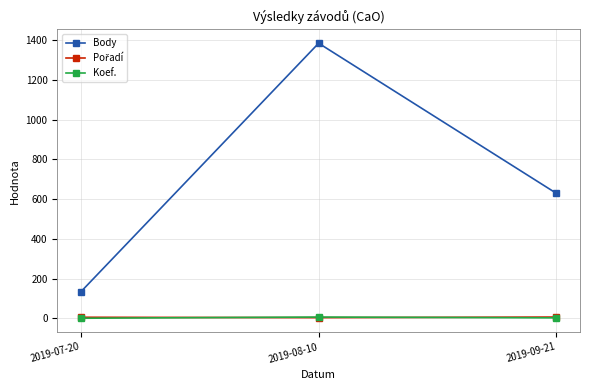

Which series has the largest range (max minus min)?

Body